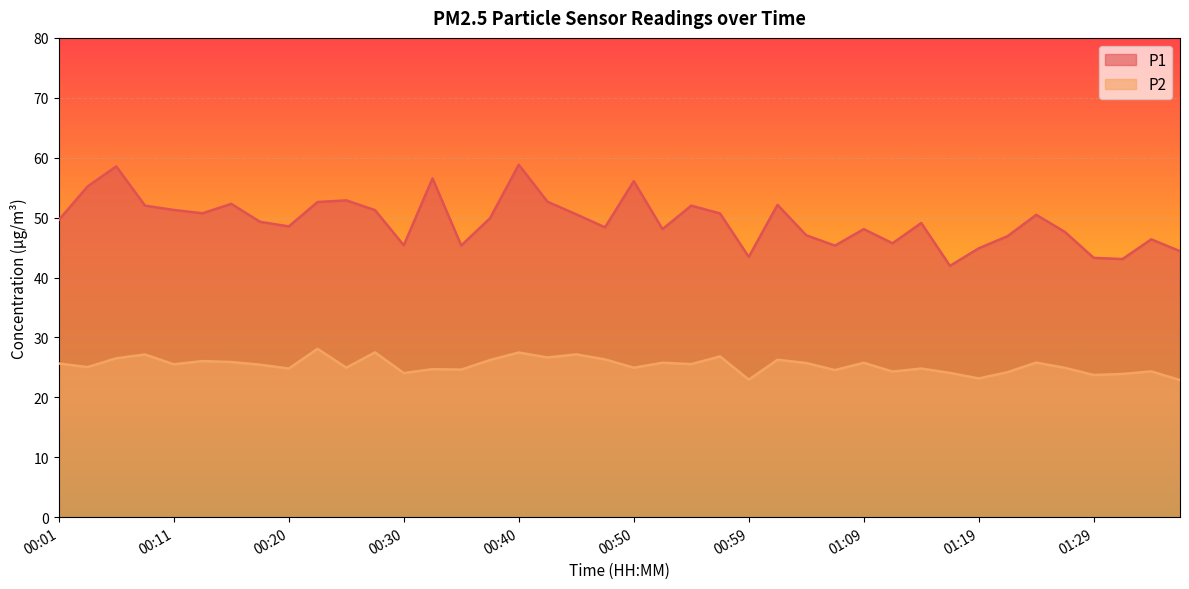

What is the sum of all P2 values?

1014.3